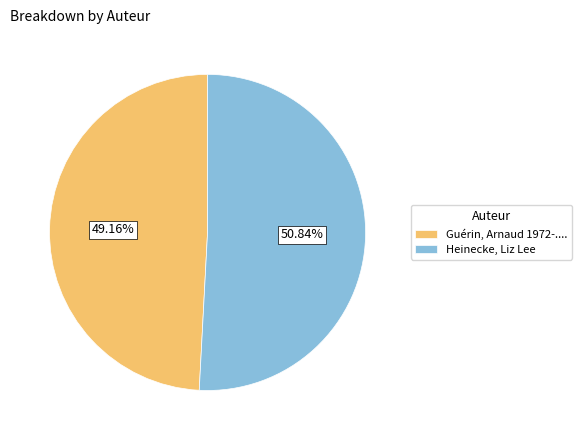

True or false: Heinecke, Liz Lee accounts for 36% of the total.

False